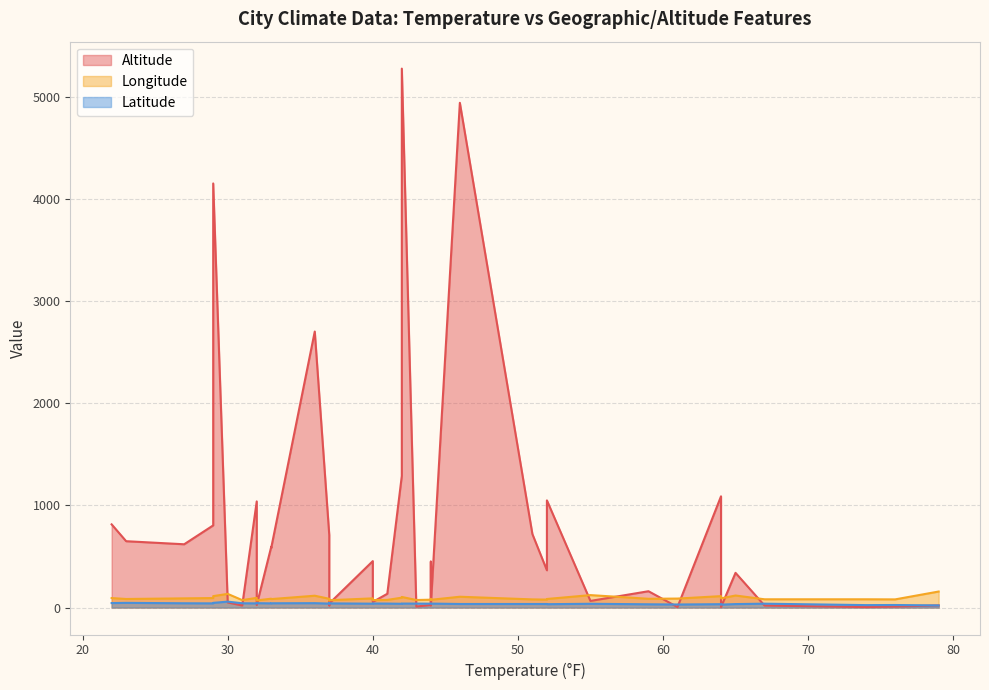

What is the total value across all series at 4?

492